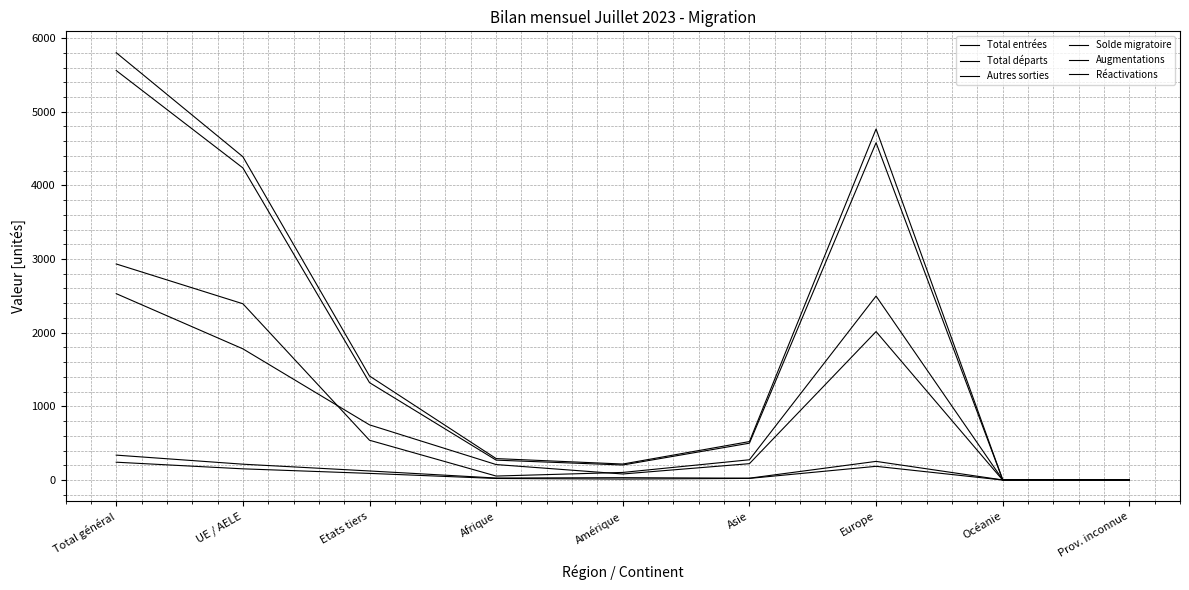

Where does the Augmentations series first go above 522?

Total général